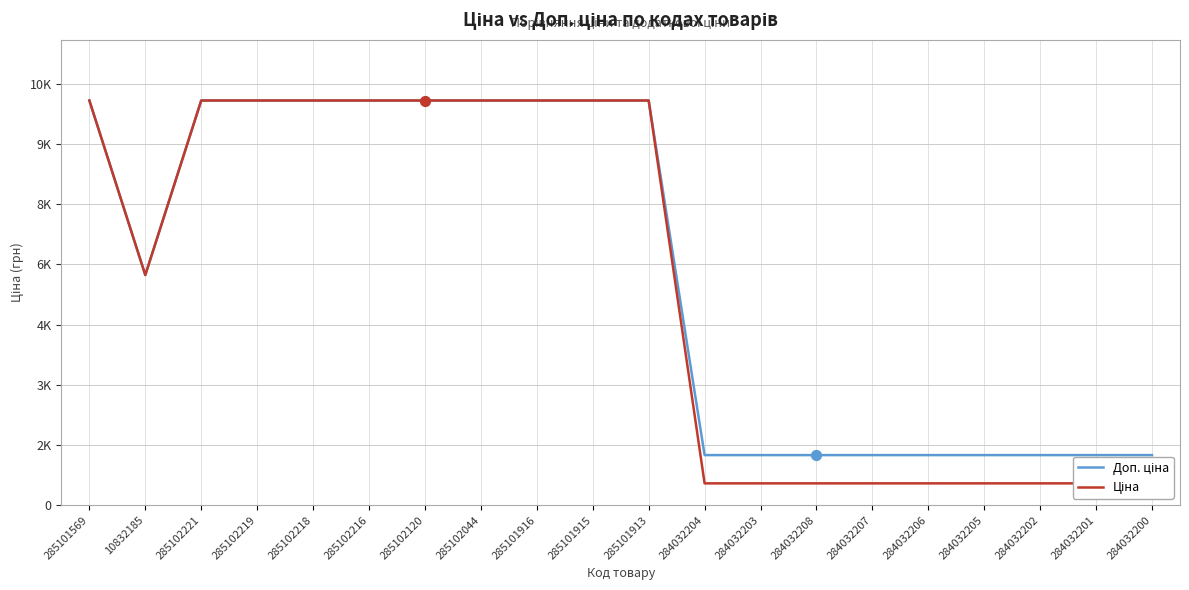

Which series has the widest spread of Y values?

Ціна